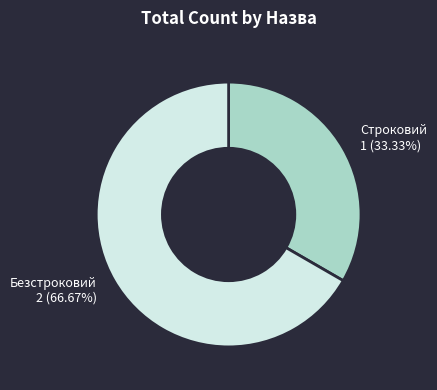

What is the total percentage of Безстроковий and Строковий?

100.0%